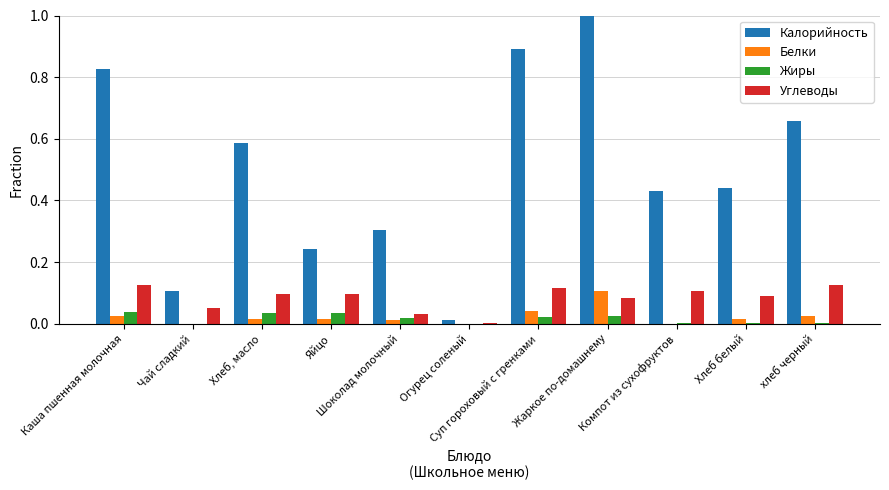

The Углеводы series shows 0.1 at хлеб черный. True or false?

True